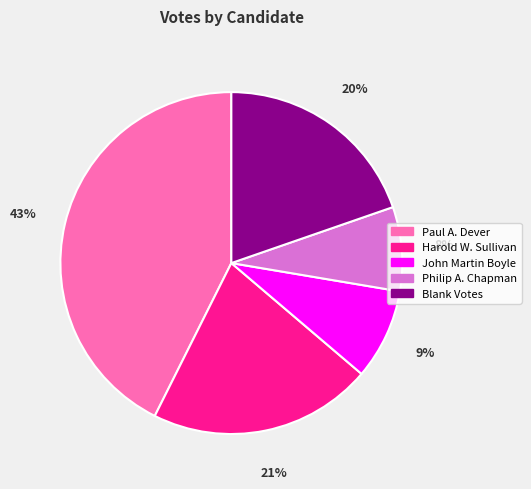

To the nearest percent, what is the average slice percentage?

20%